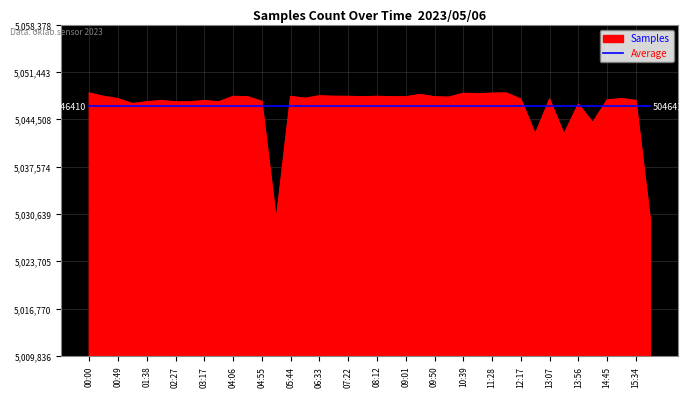

Which series has the largest range (max minus min)?

Samples